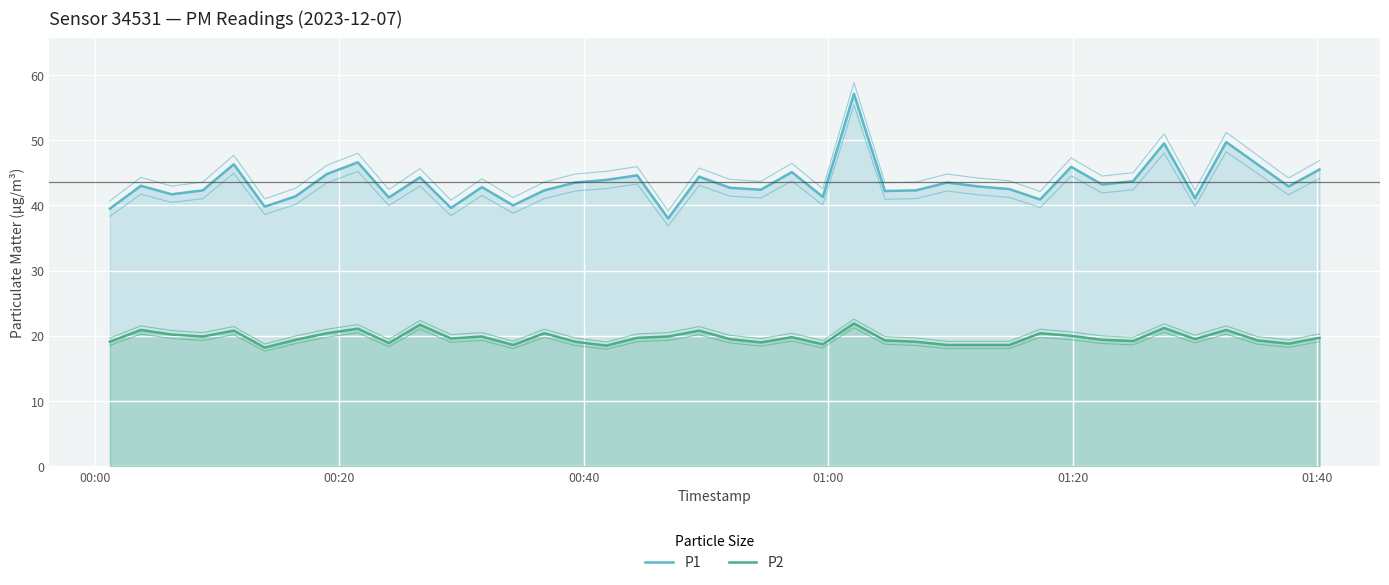

List the series in order of their overall mean, highest first.

P1, P2